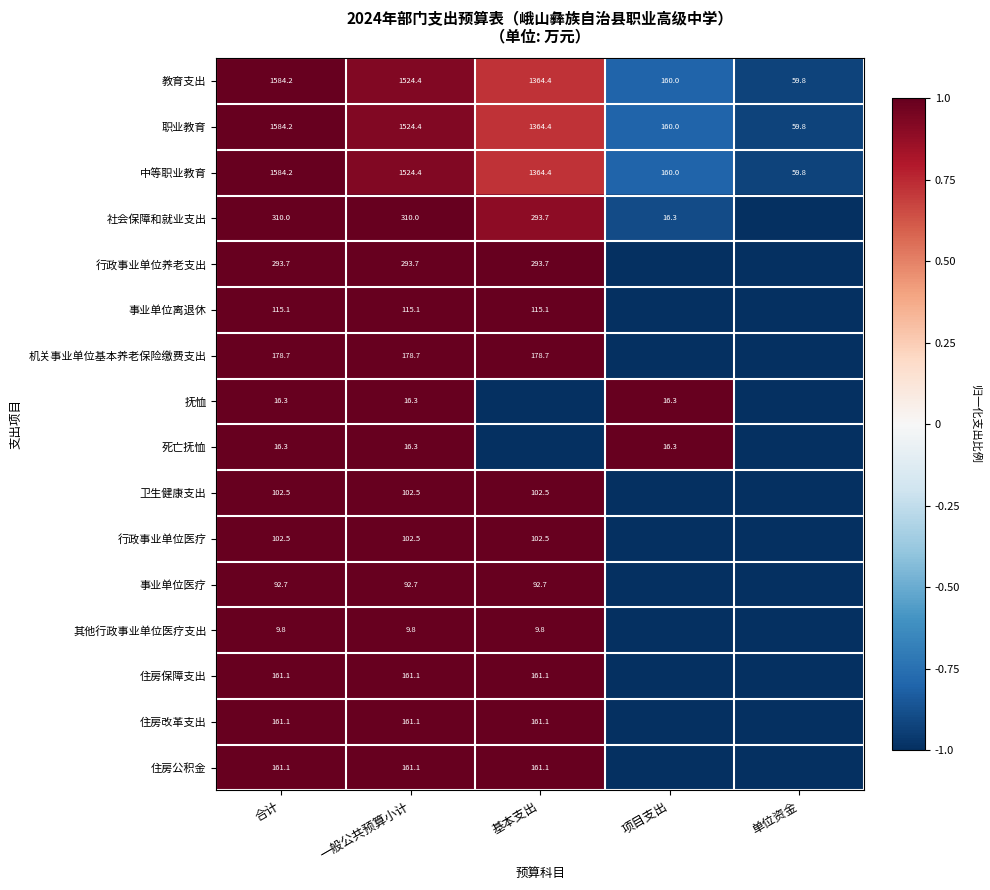

What is the maximum value for 中等职业教育?

1584.2